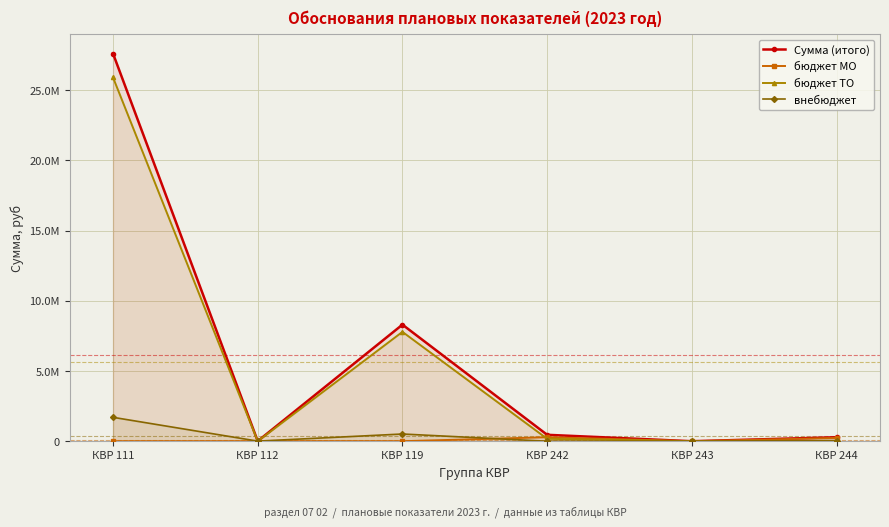

Is it true that Сумма (итого) equals 0.0 at КВР 243?

True